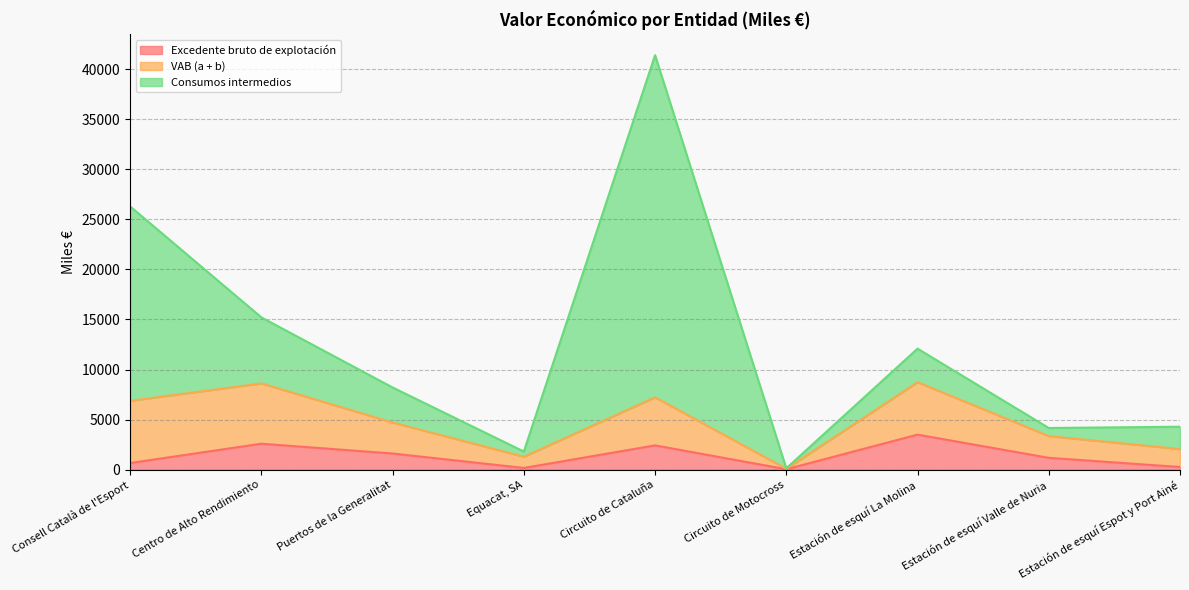

What is the minimum value for Consumos intermedios?

51